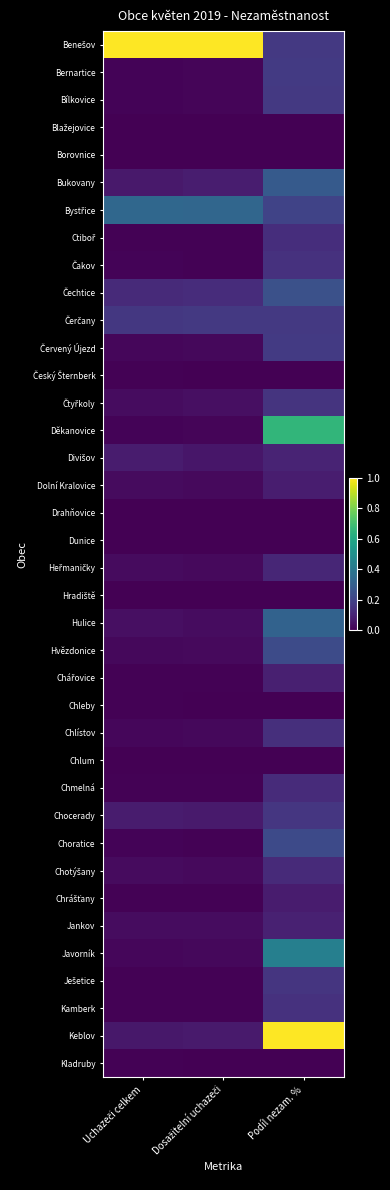

Count the number of data series in this chart.

38